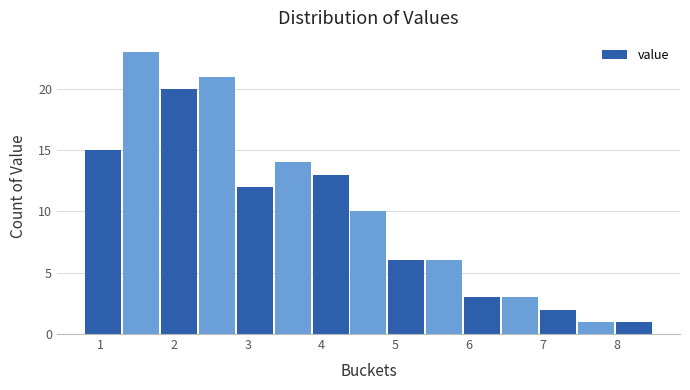

What is the height of the bar covering 0.8 to 1.3 on the x-axis? Neither the bar edges nor the heights are printed on the chart, so give them approximately, as read against the axes.

15